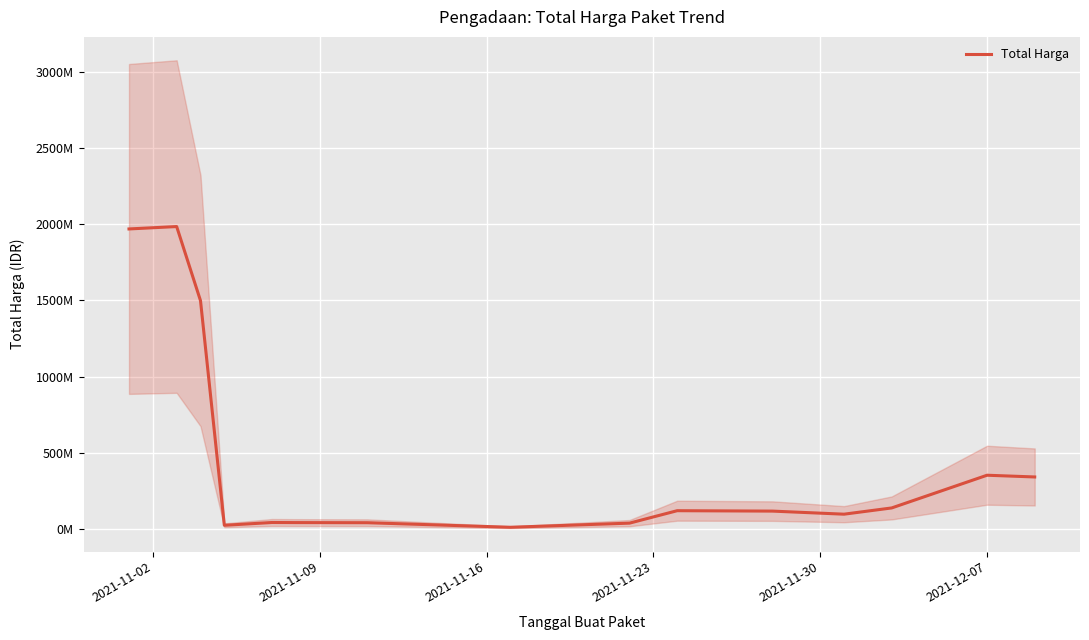

Is it true that the value at 9 is 82570876.3?

False